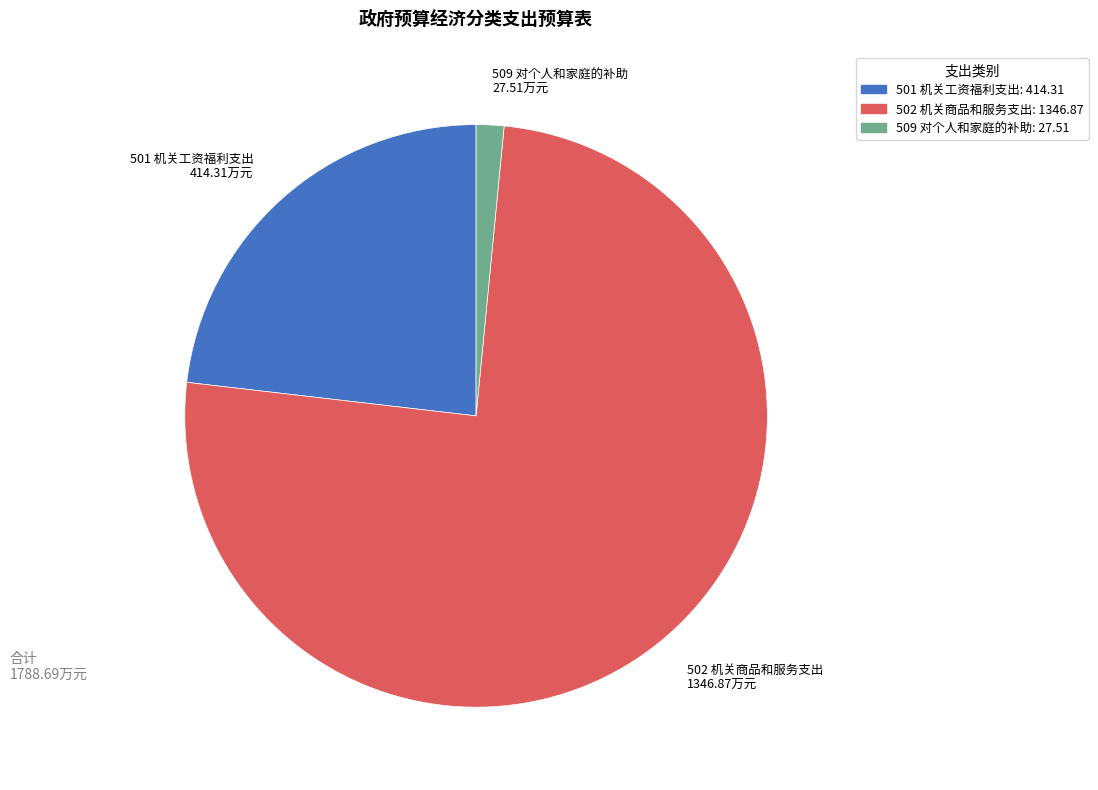

Between 509 对个人和家庭的补助 and 501 机关工资福利支出, which is larger?

501 机关工资福利支出